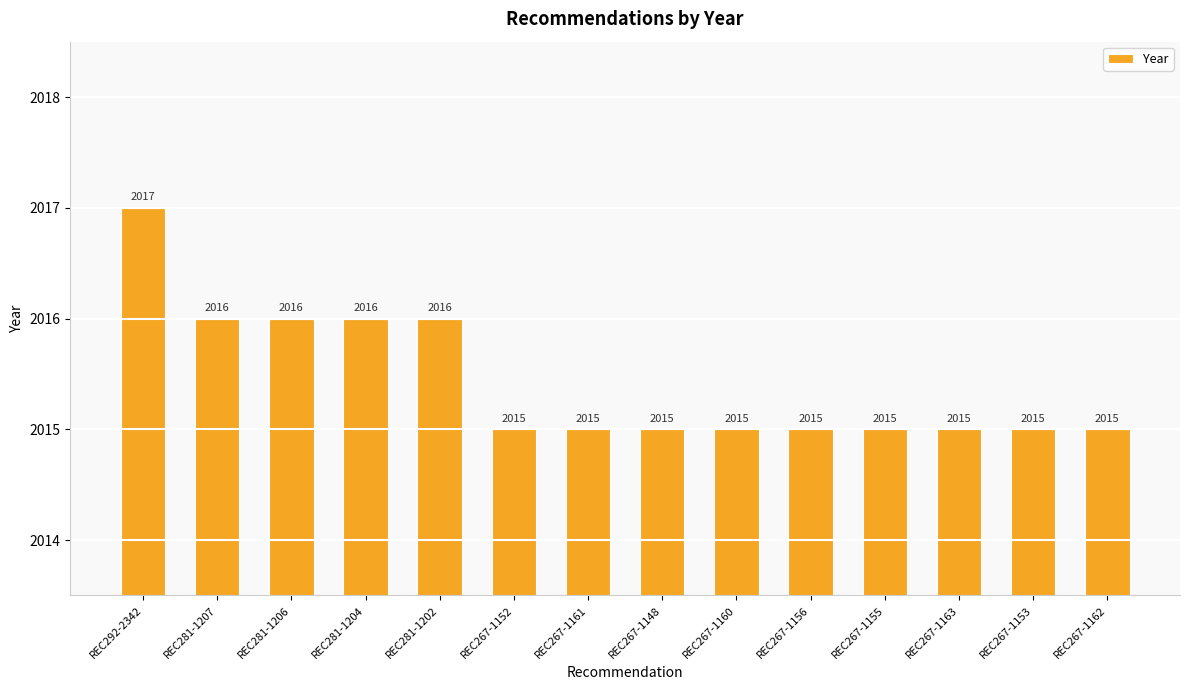

Reading left to right, extract all data points from this chart.

REC292-2342=2017	REC281-1207=2016	REC281-1206=2016	REC281-1204=2016	REC281-1202=2016	REC267-1152=2015	REC267-1161=2015	REC267-1148=2015	REC267-1160=2015	REC267-1156=2015	REC267-1155=2015	REC267-1163=2015	REC267-1153=2015	REC267-1162=2015